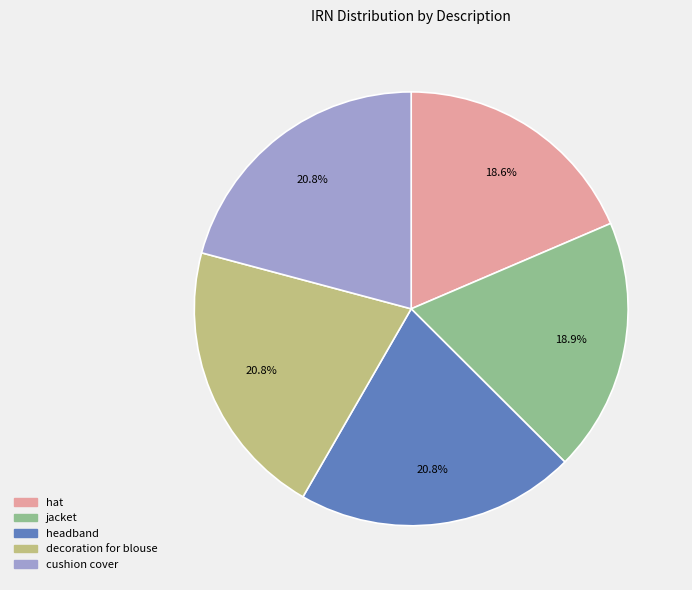

To the nearest percent, what is the difference between the largest and smallest slice percentages?

2%